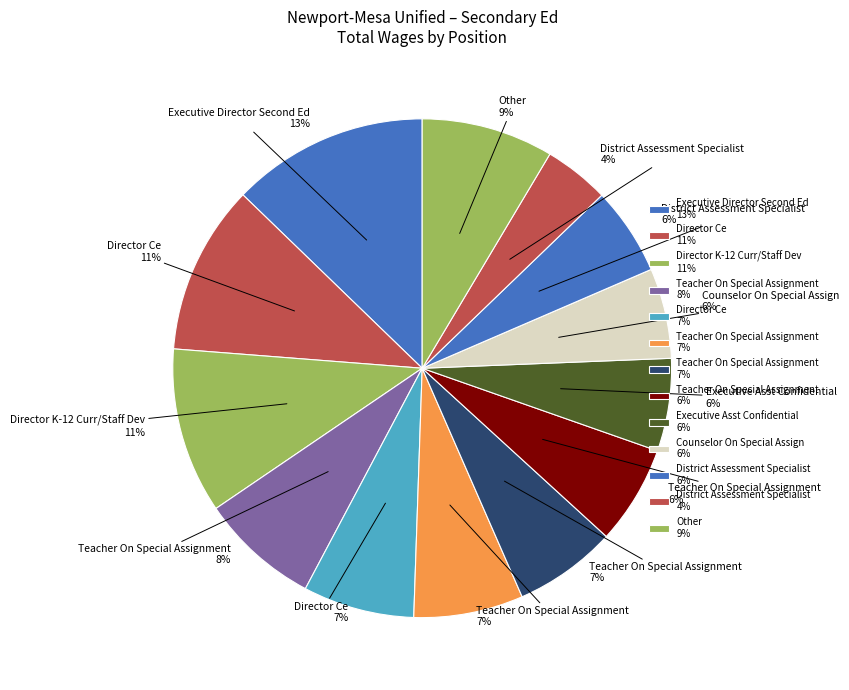

How many segments does this pie chart have?

13